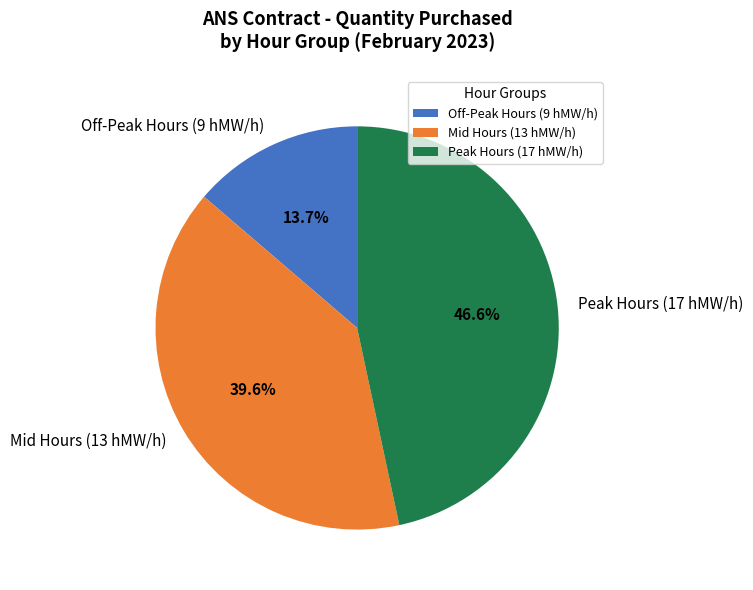

Count the number of slices in the pie.

3